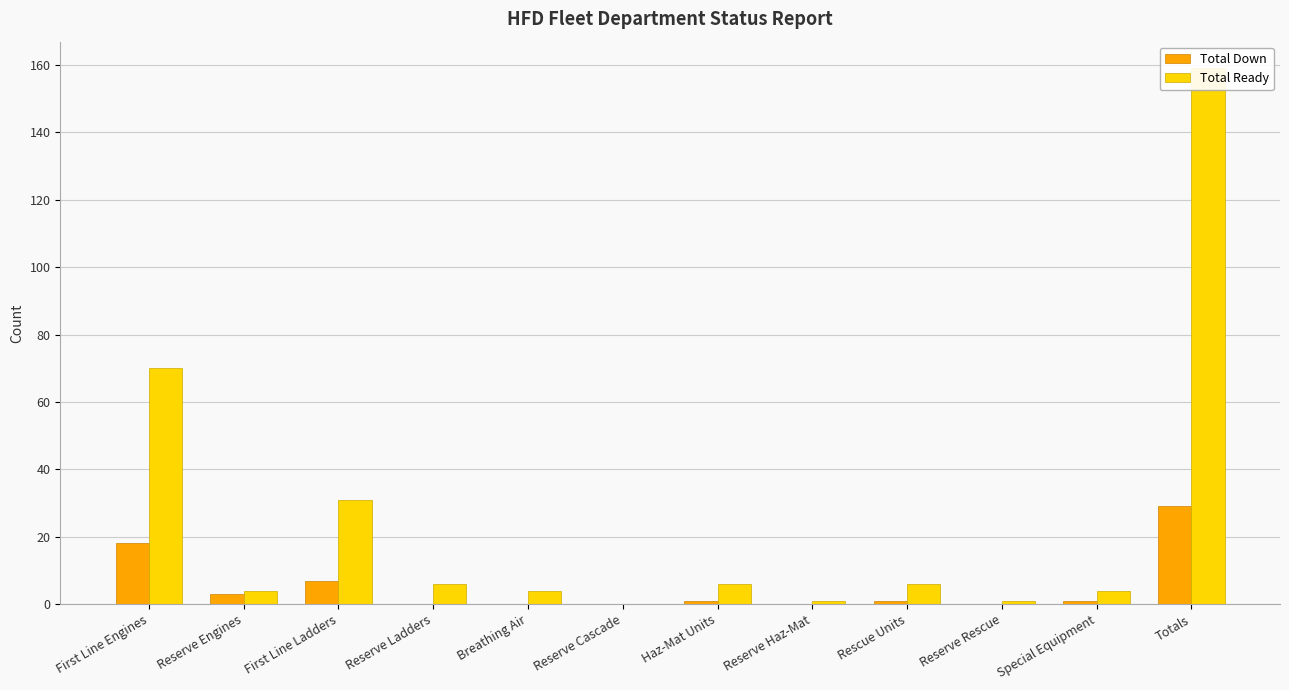

At which category does the chart reach its peak across all series?

Totals